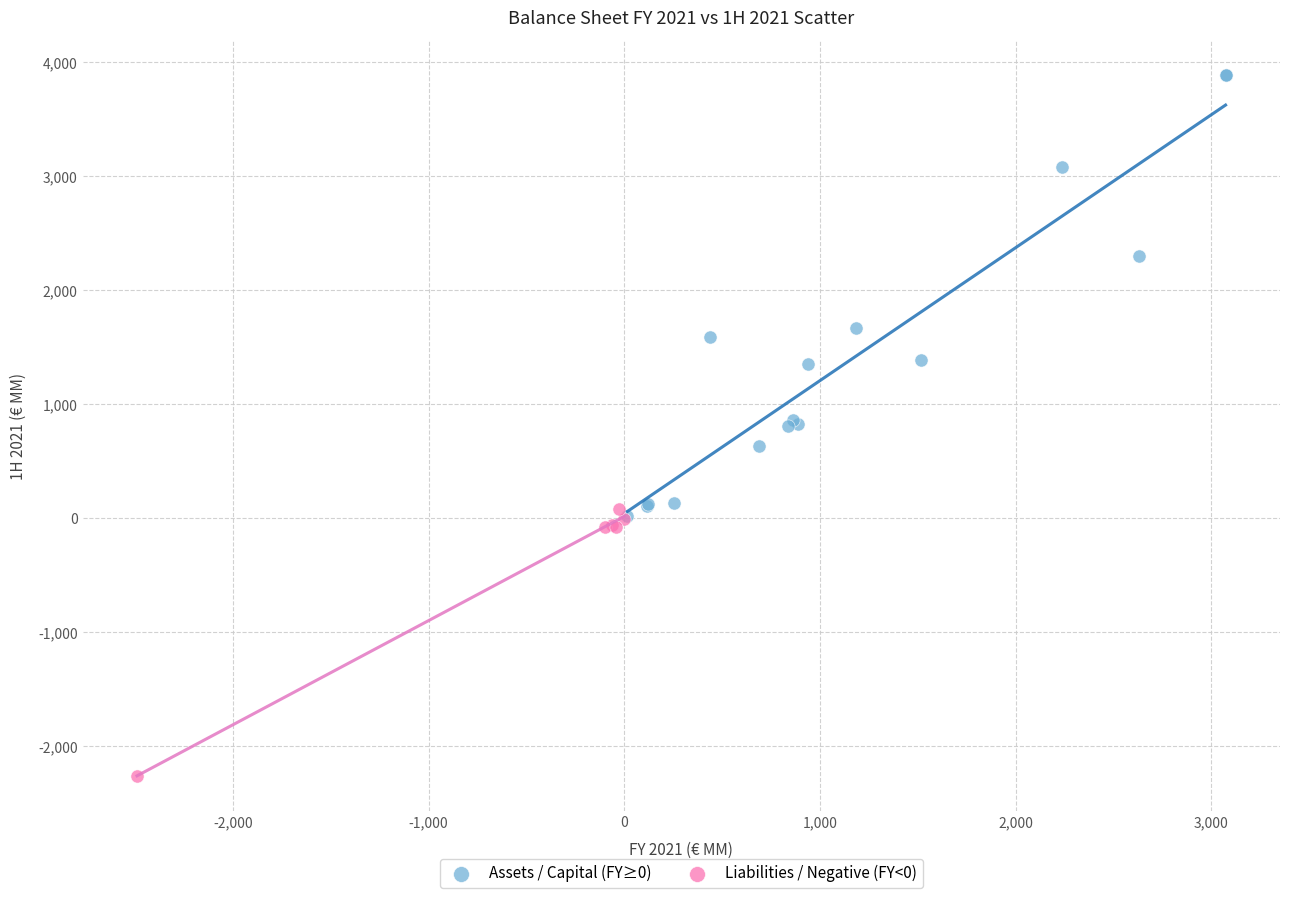

Which series contains the lowest Y value?

Liabilities / Negative (FY<0)